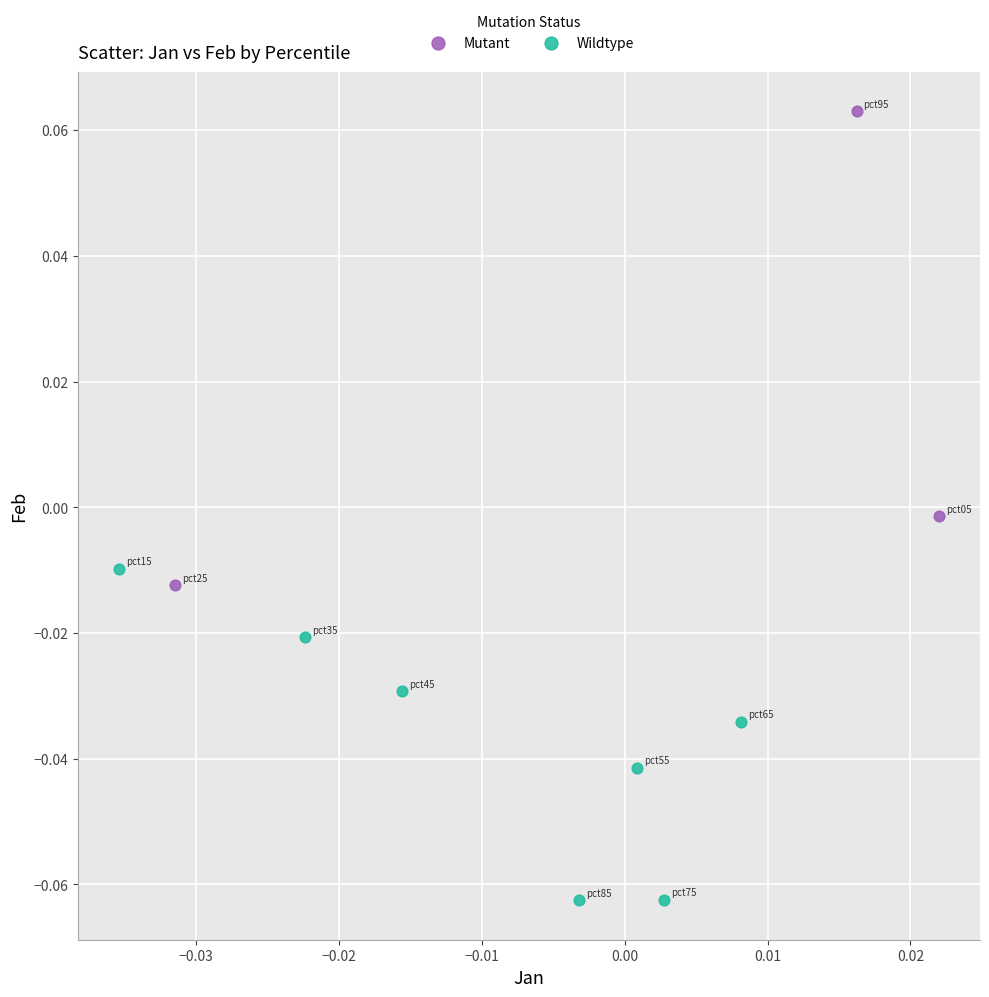

What are all the series names shown in the legend?

Mutant, Wildtype